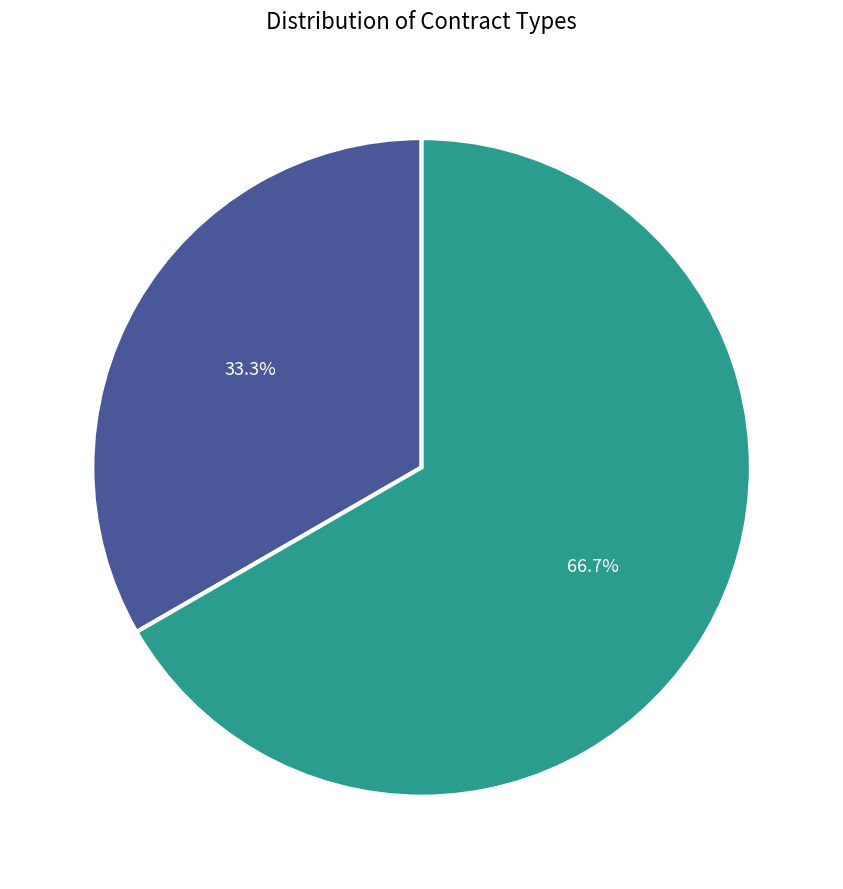

Does Строковий account for over 50% of the chart?

No